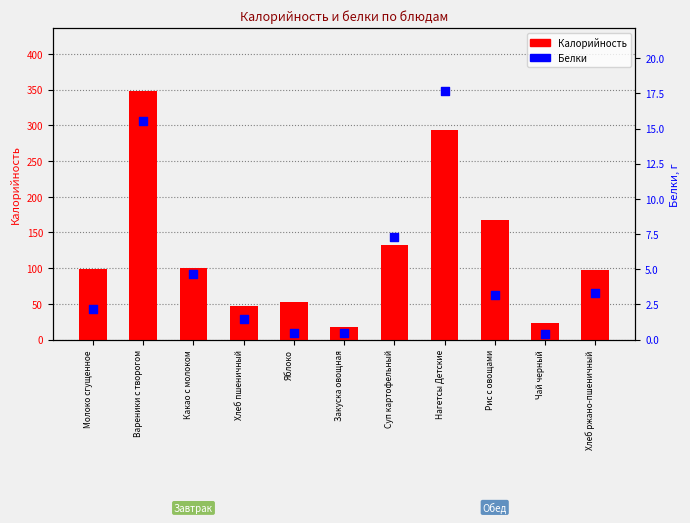

At which category is the sum across all series the highest?

Вареники с творогом